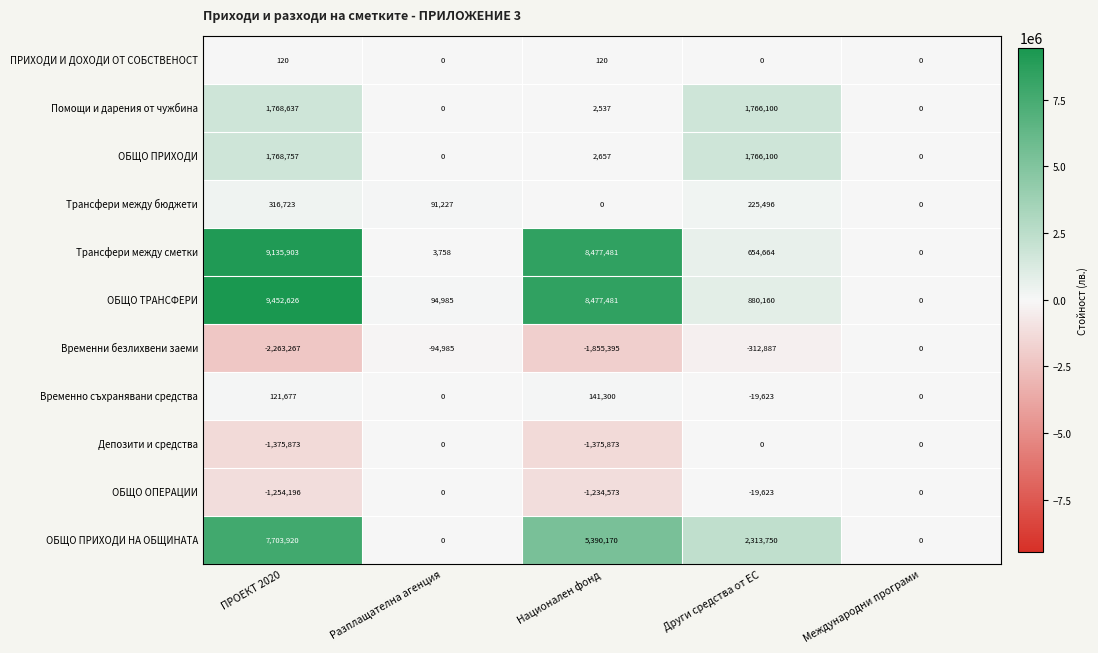

Which label corresponds to the largest value in the chart?

ПРОЕКТ 2020